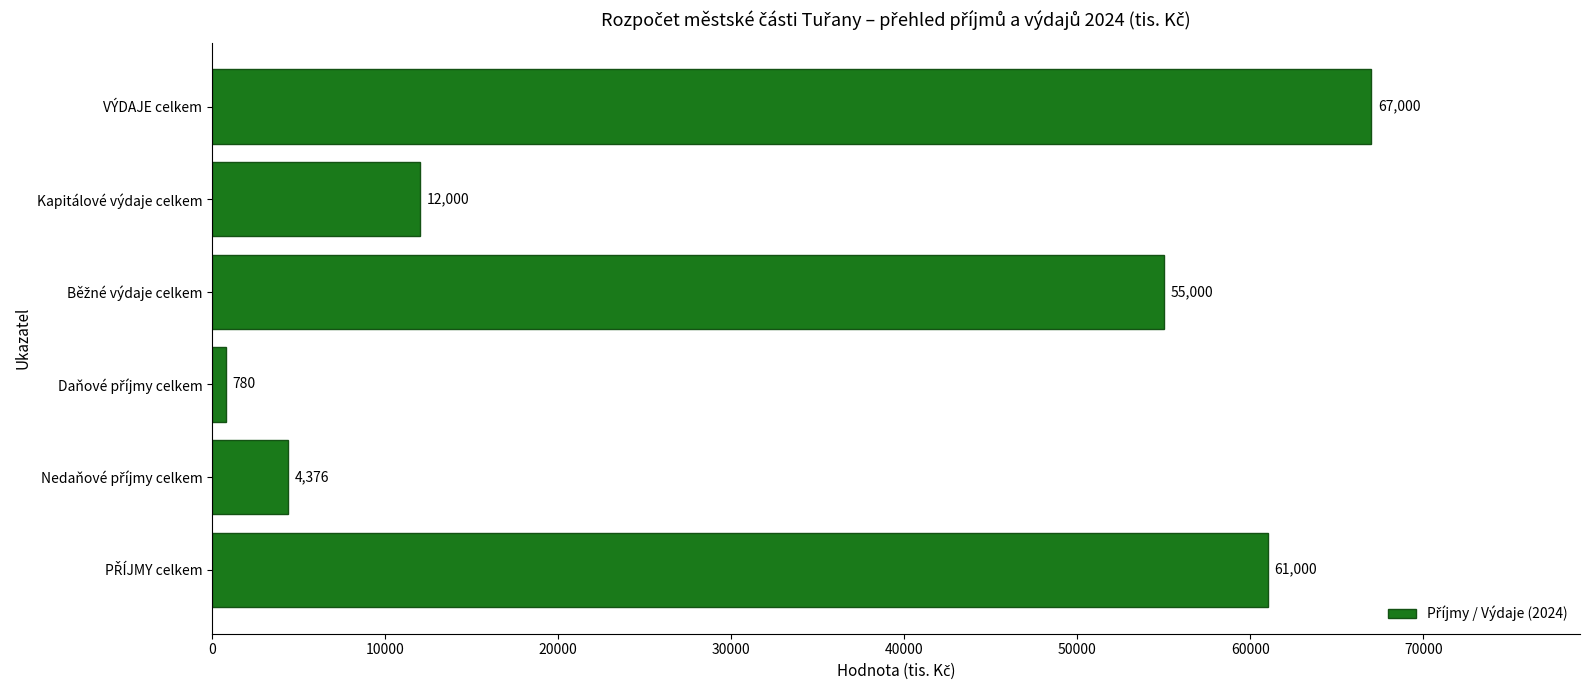

What is the difference between the maximum and minimum values?

66220